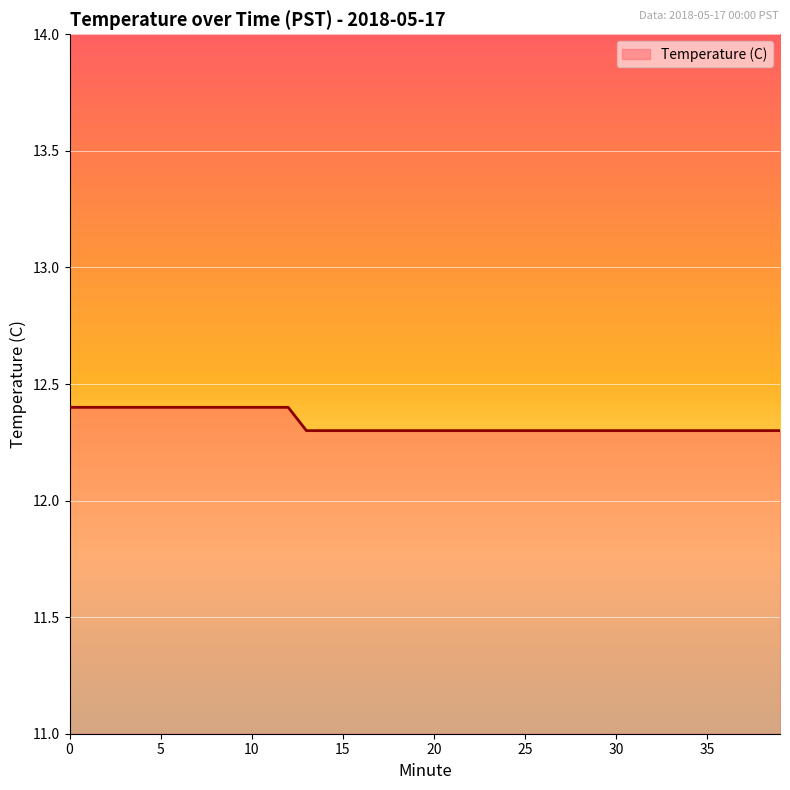

What is the smallest value displayed?

12.3